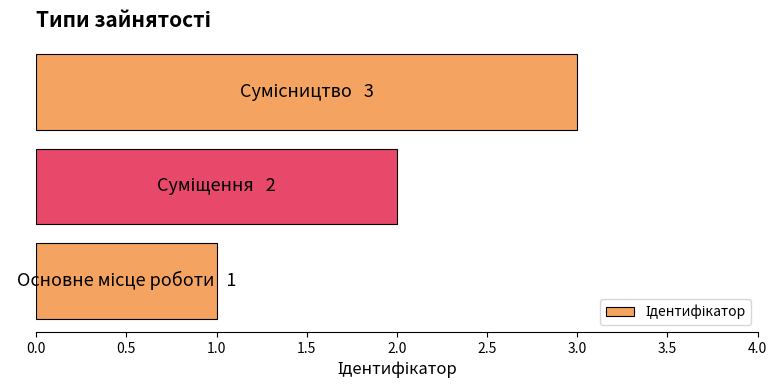

What is the maximum value shown in the chart?

3